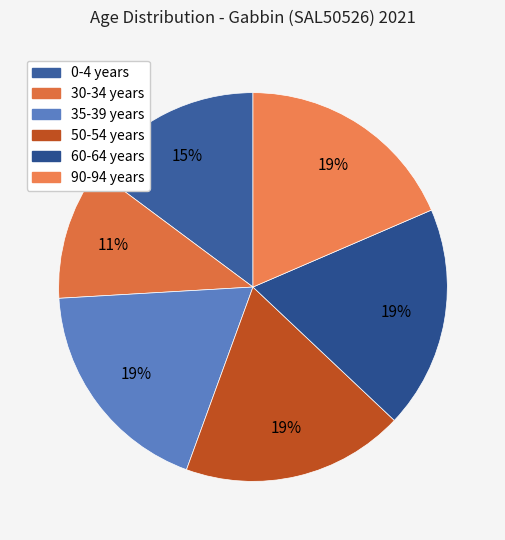

How many segments does this pie chart have?

6